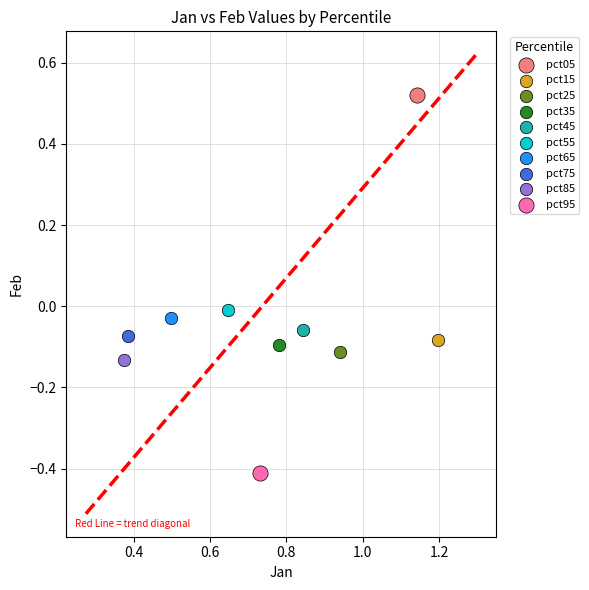

What are all the series names shown in the legend?

pct05, pct15, pct25, pct35, pct45, pct55, pct65, pct75, pct85, pct95